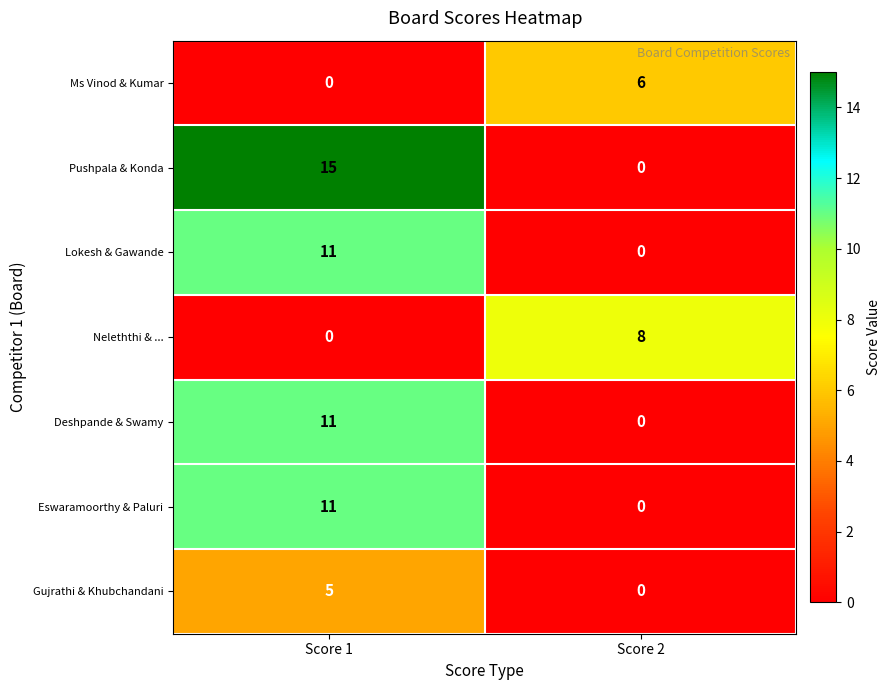

True or false: Lokesh & Gawande has a value of 11 at Score 1.

True